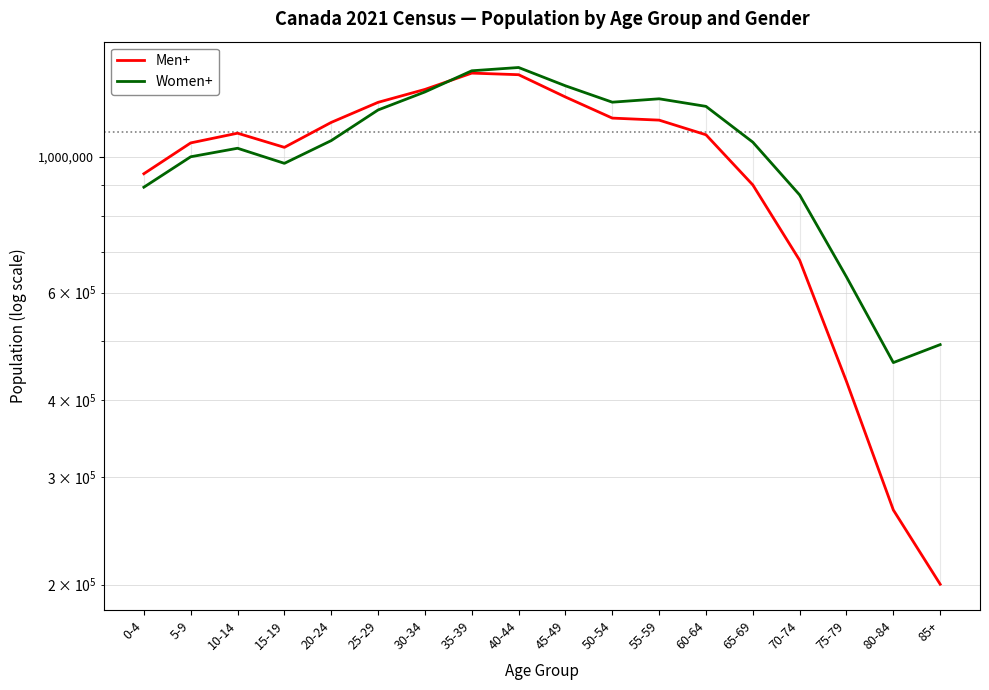

Where is the first local maximum for Women+?

10-14